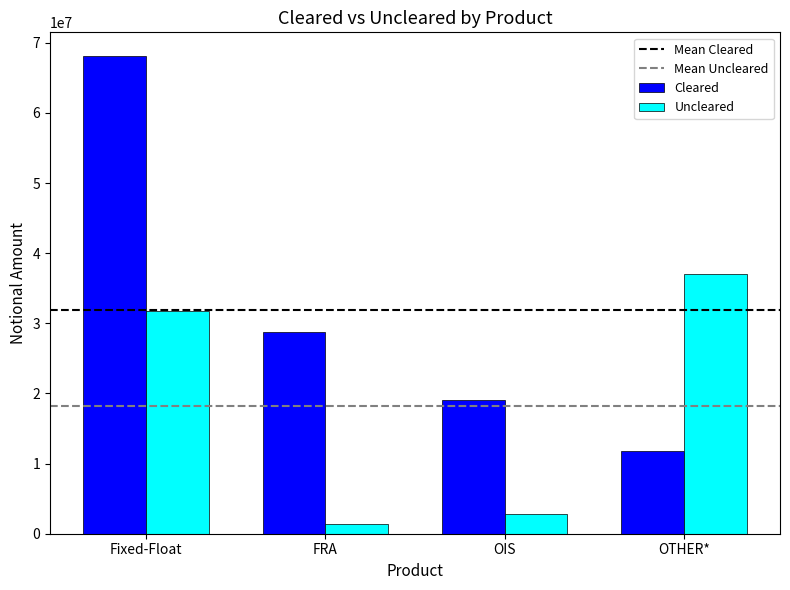

What is the label of the 4th bar from the left?

OTHER*